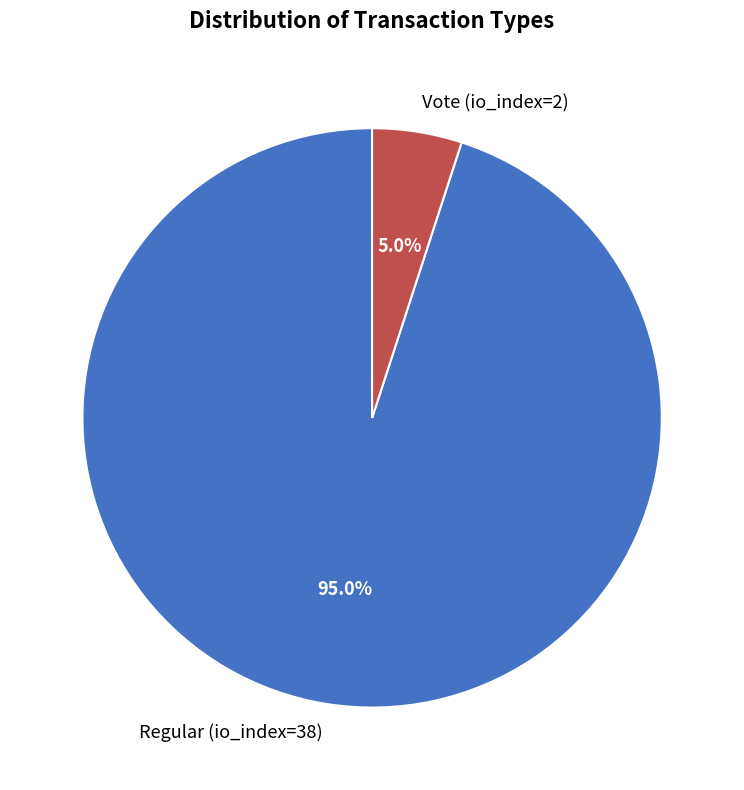

Rank the categories by value from highest to lowest.

Regular (io_index=38), Vote (io_index=2)